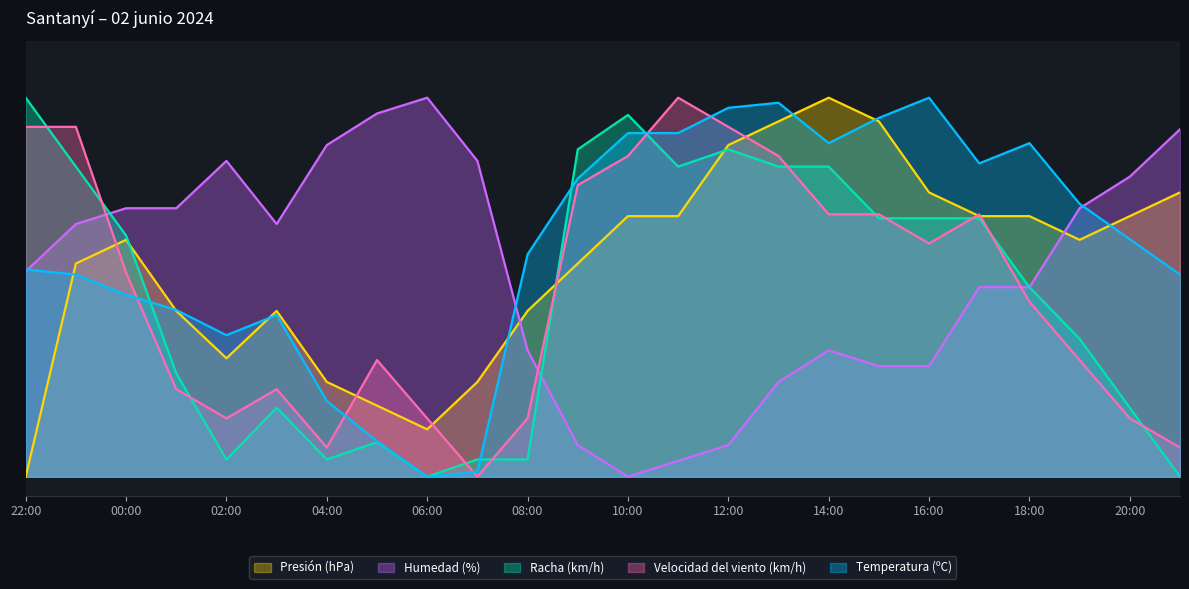

What is the total value across all series at 08:00?

155.7